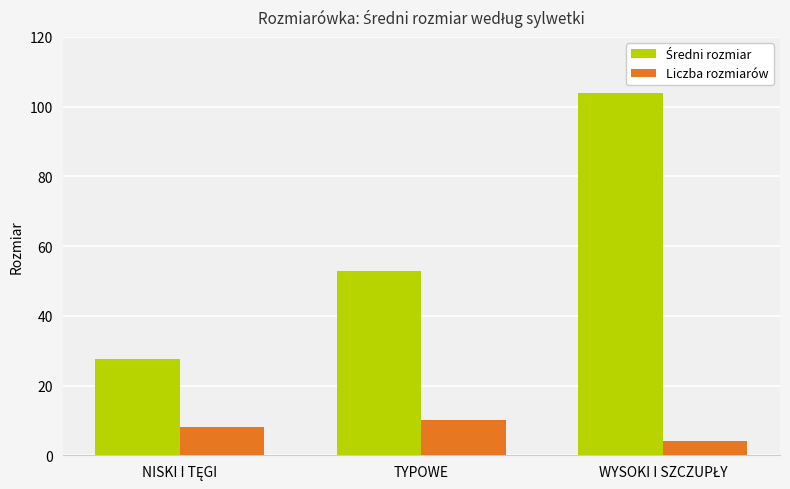

What is the difference between the highest and lowest values at TYPOWE?

43.0